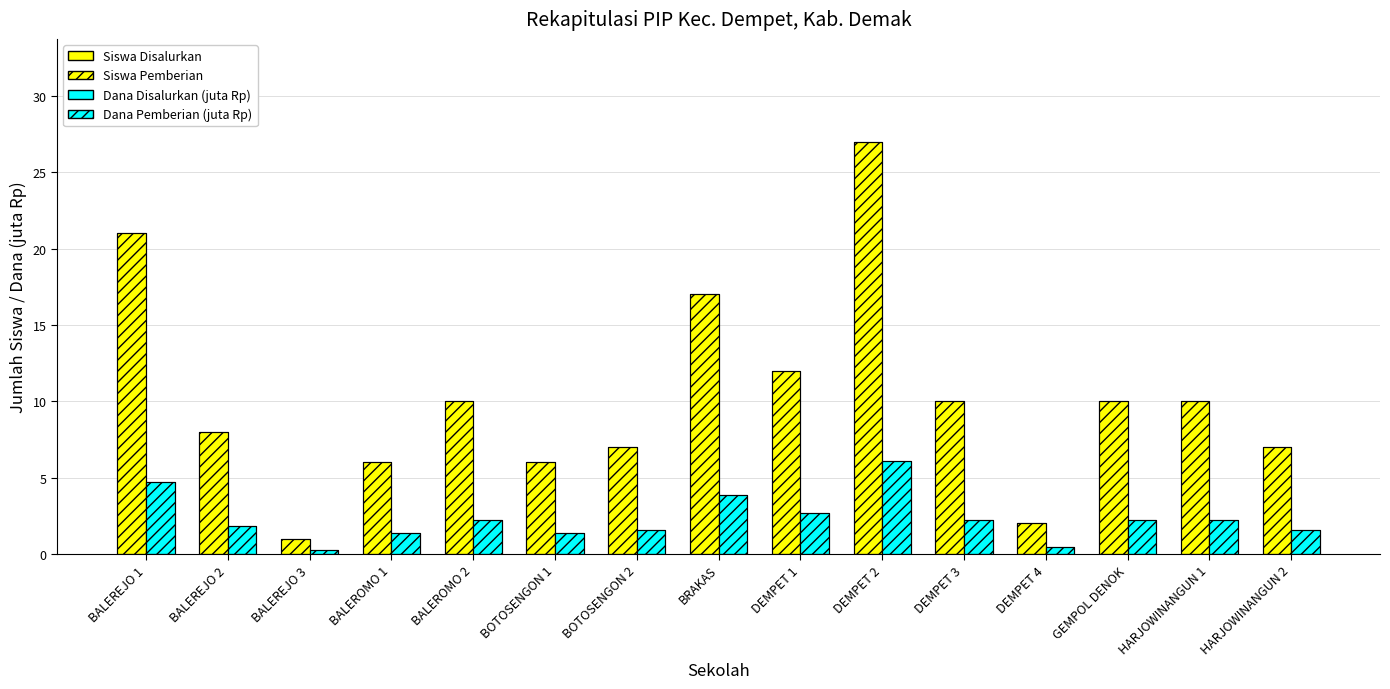

Which series has the largest total across all categories?

Siswa Disalurkan